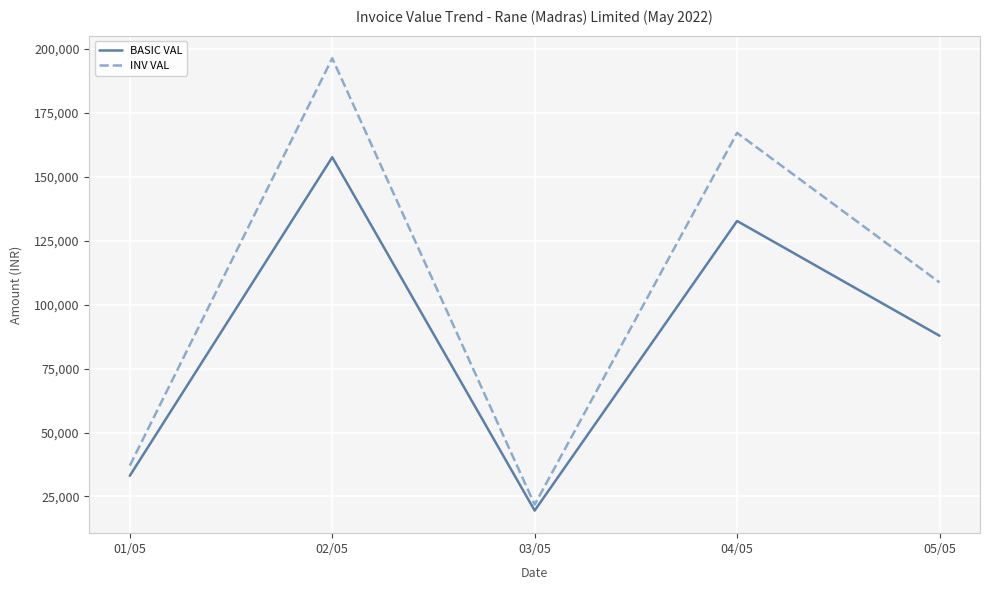

What is the approximate value of BASIC VAL at 02/05?

157632.0